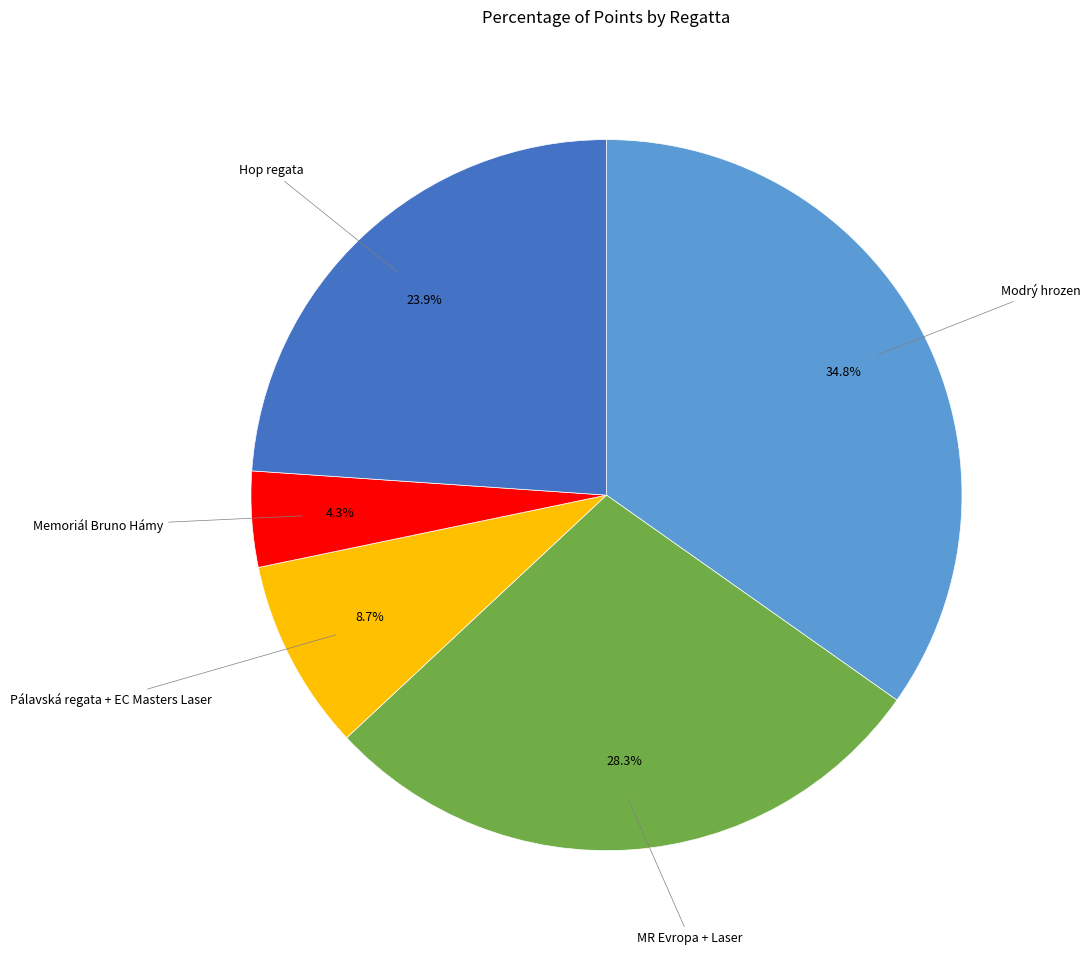

Is there a majority slice in this chart?

No